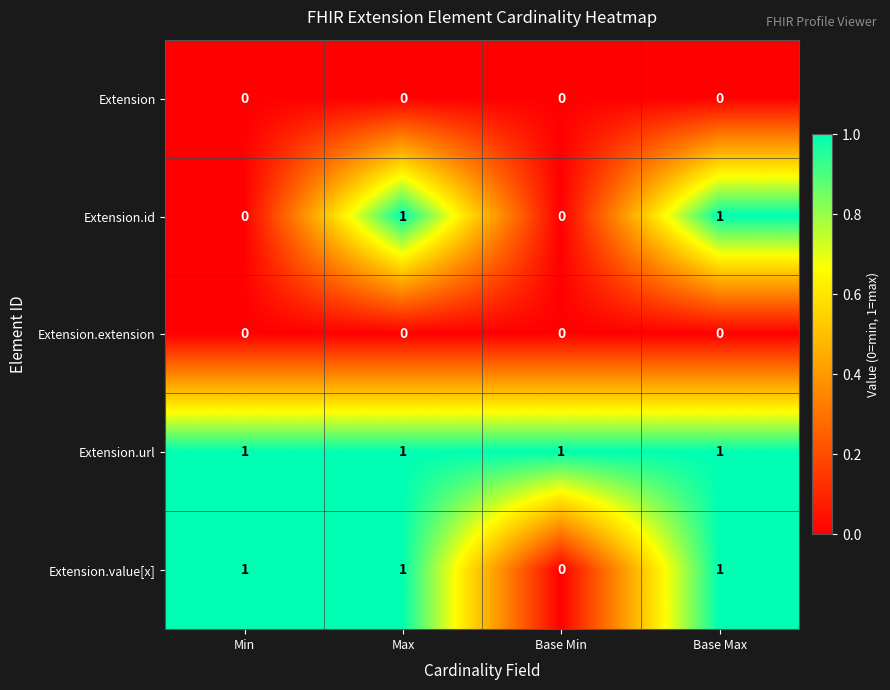

Reading left to right, transcribe all the data shown in this chart.

Extension: 0	0	0	0
Extension.id: 0	1	0	1
Extension.extension: 0	0	0	0
Extension.url: 1	1	1	1
Extension.value[x]: 1	1	0	1